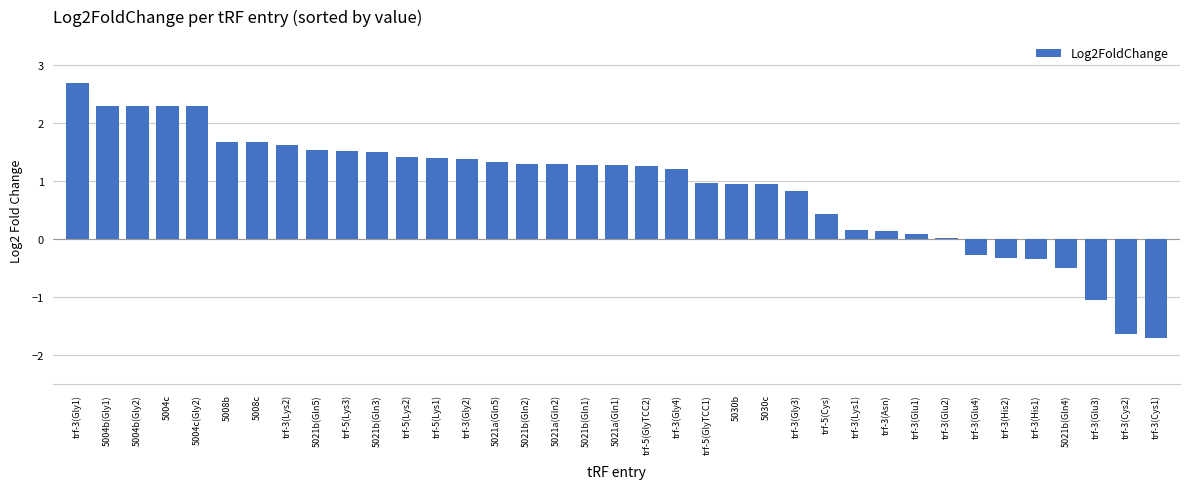

Between 5021a(Gln5) and trf-3(His1), which is larger?

5021a(Gln5)